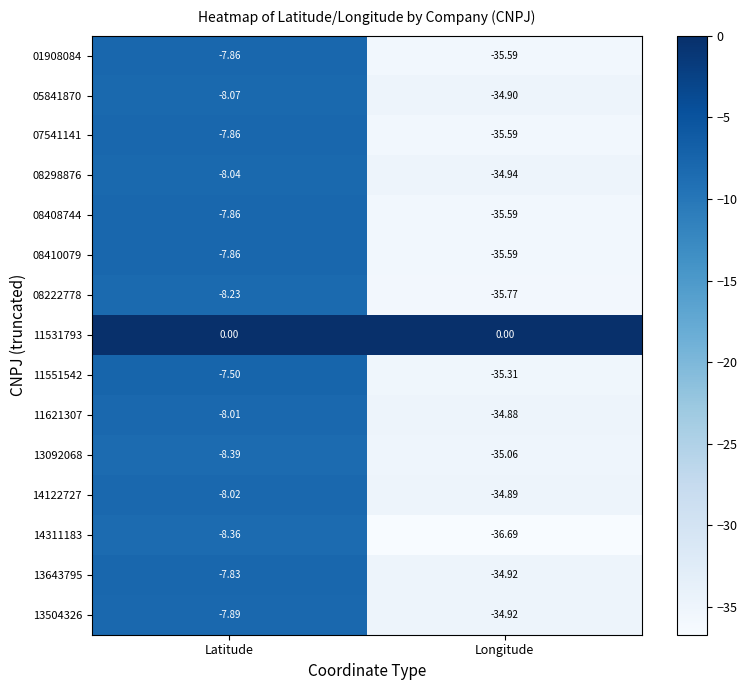

Which series has the largest range (max minus min)?

14311183